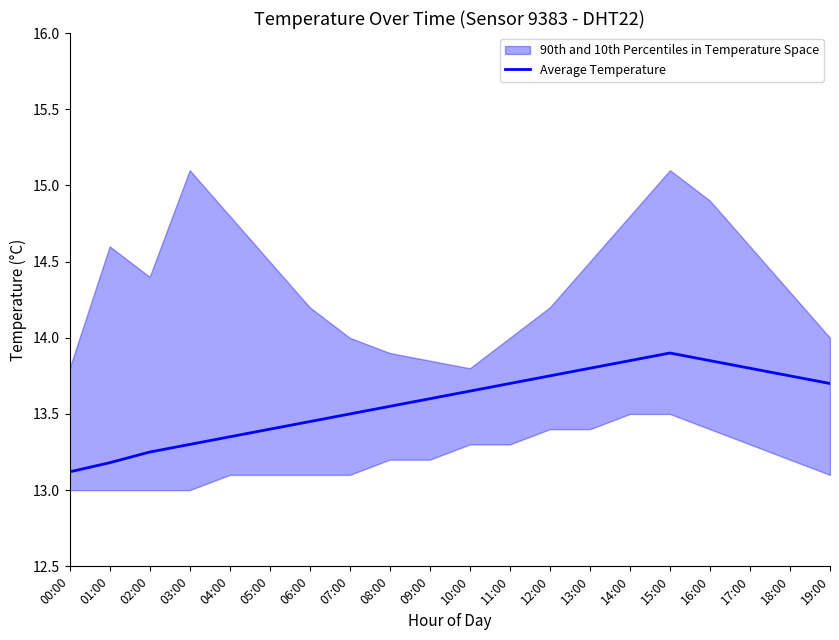

Reading left to right, extract all data points from this chart.

00:00=13.1	01:00=13.2	02:00=13.2	03:00=13.3	04:00=13.3	05:00=13.4	06:00=13.4	07:00=13.5	08:00=13.6	09:00=13.6	10:00=13.7	11:00=13.7	12:00=13.8	13:00=13.8	14:00=13.8	15:00=13.9	16:00=13.8	17:00=13.8	18:00=13.8	19:00=13.7